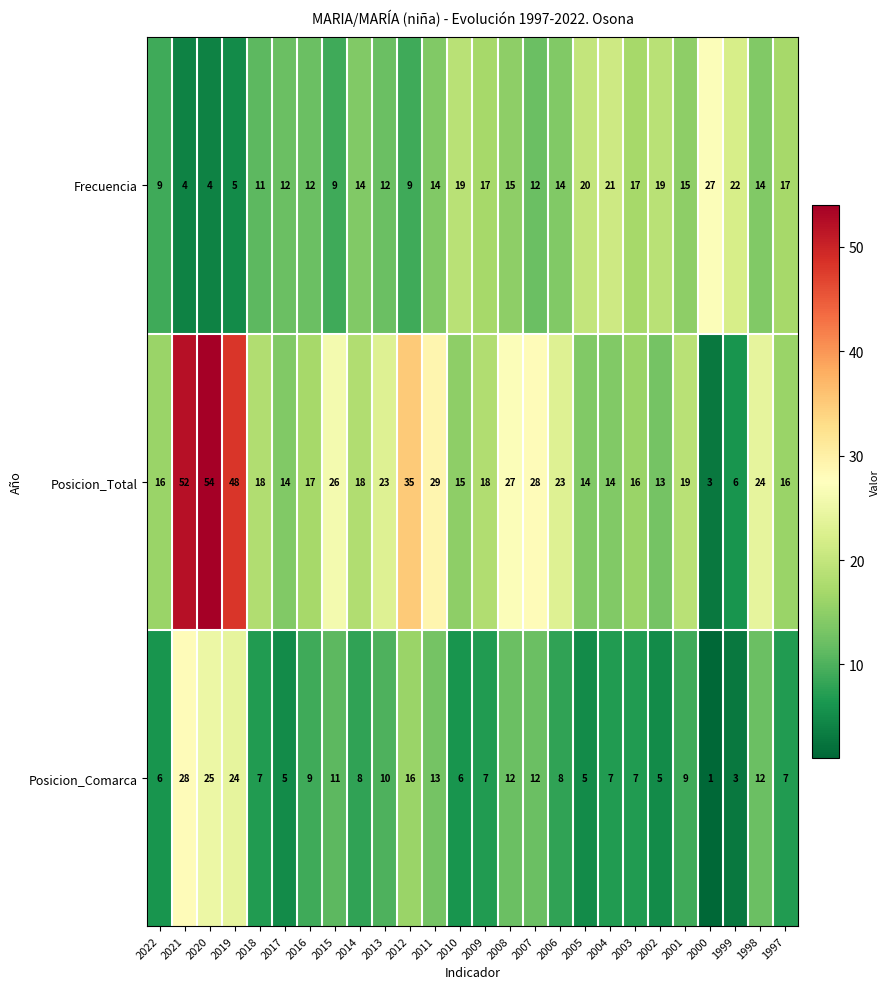

True or false: Posicion_Total has a value of 8 at 2013.

False